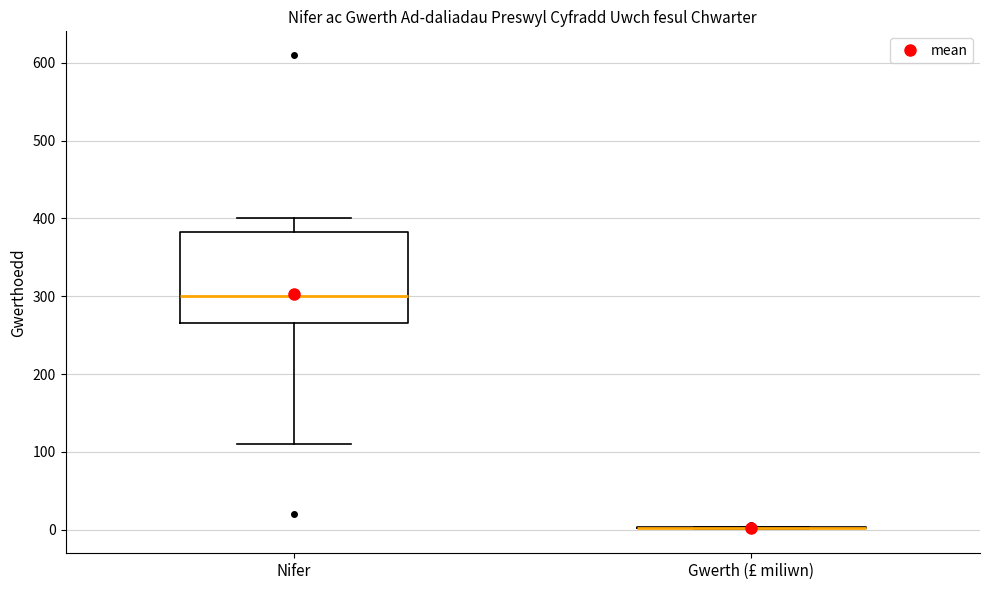

Reading left to right, read every box against the y-axis: the position of its median line, the range the box covers, and the ends of its whiskers. The values are not printed on the chart, so give them approximately, as read against the axis.

Nifer: median 300, box 270 to 380, whiskers 110 to 400
Gwerth (£ miliwn): box collapsed to a line at 0, whiskers 0 to 0